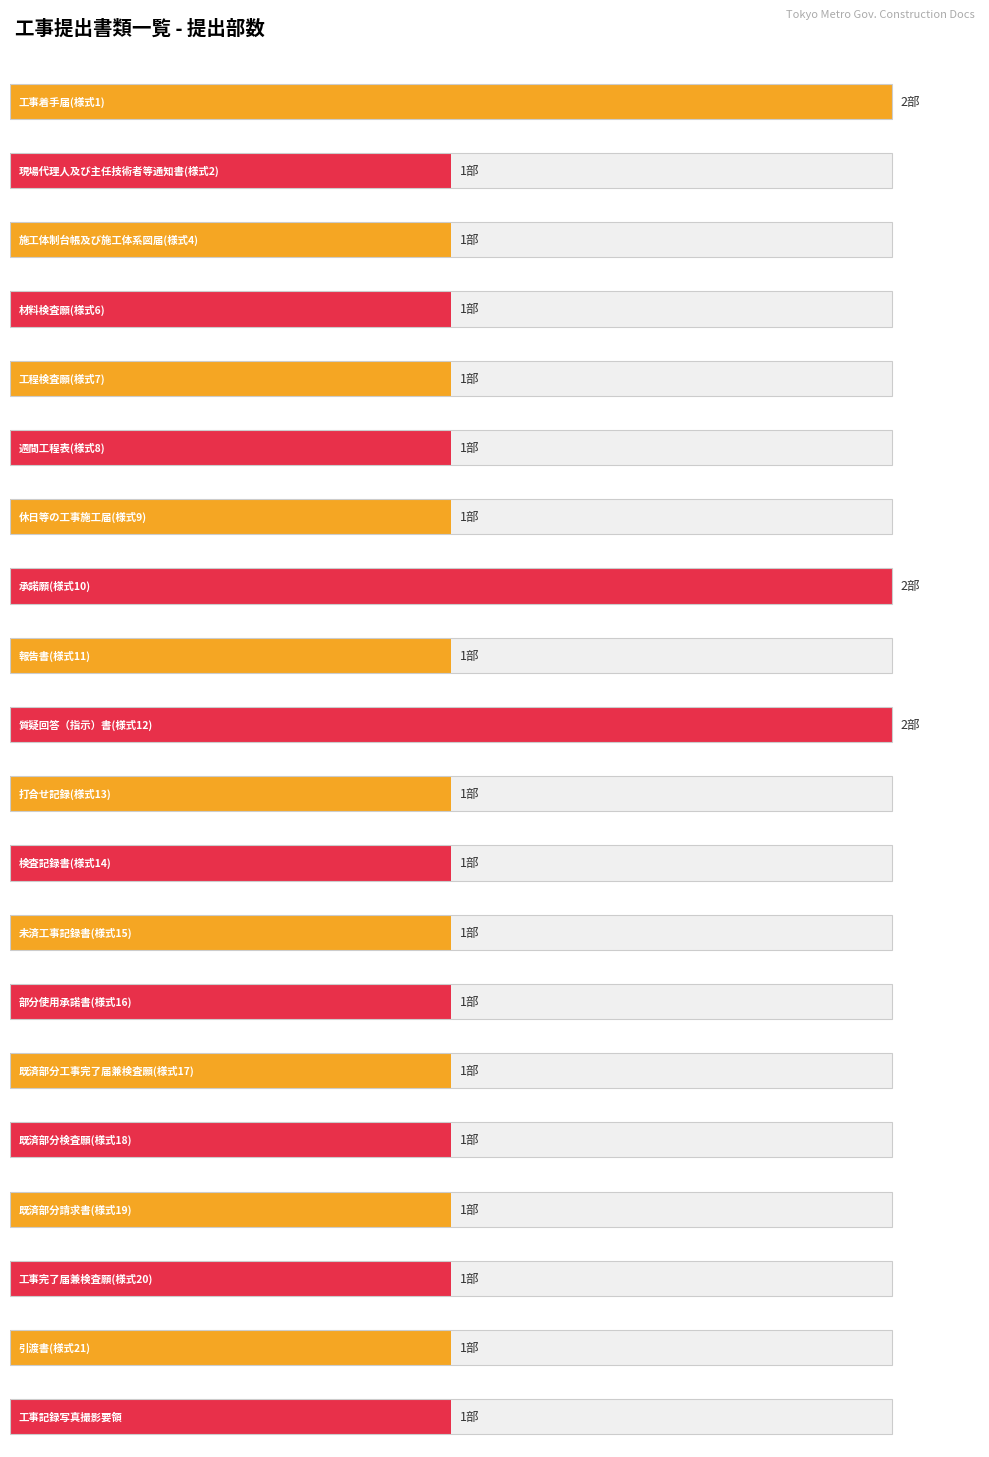

List the labels in order of value, largest first.

工事着手届(様式1), 承諾願(様式10), 質疑回答（指示）書(様式12), 現場代理人及び主任技術者等通知書(様式2), 施工体制台帳及び施工体系図届(様式4), 材料検査願(様式6), 工程検査願(様式7), 週間工程表(様式8), 休日等の工事施工届(様式9), 報告書(様式11), 打合せ記録(様式13), 検査記録書(様式14), 未済工事記録書(様式15), 部分使用承諾書(様式16), 既済部分工事完了届兼検査願(様式17), 既済部分検査願(様式18), 既済部分請求書(様式19), 工事完了届兼検査願(様式20), 引渡書(様式21), 工事記録写真撮影要領